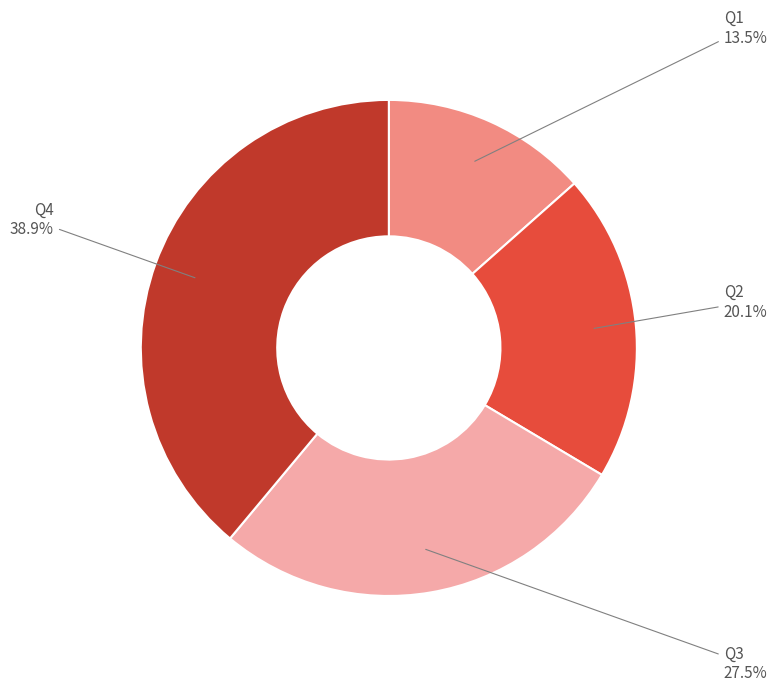

How many slices are in this pie chart?

4